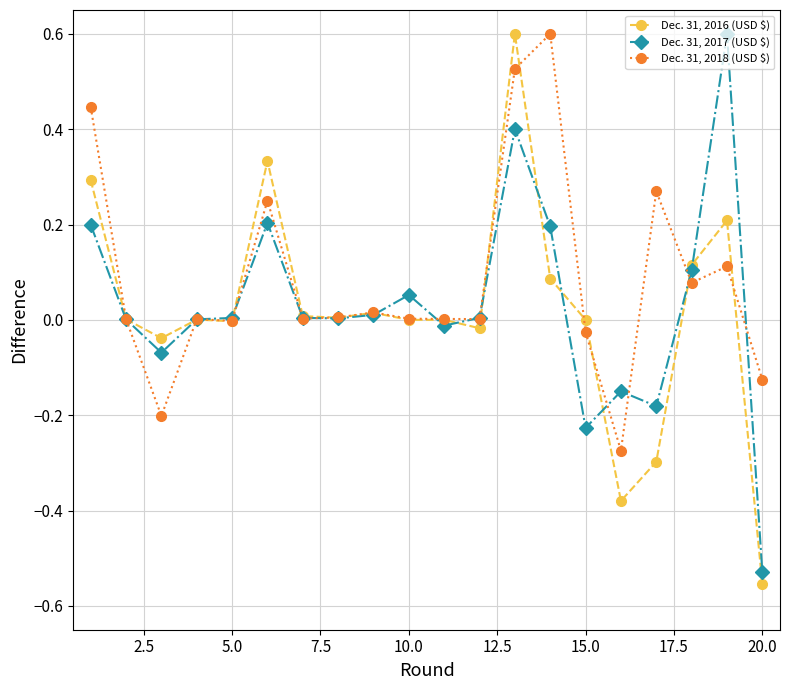

Count the number of data series in this chart.

3